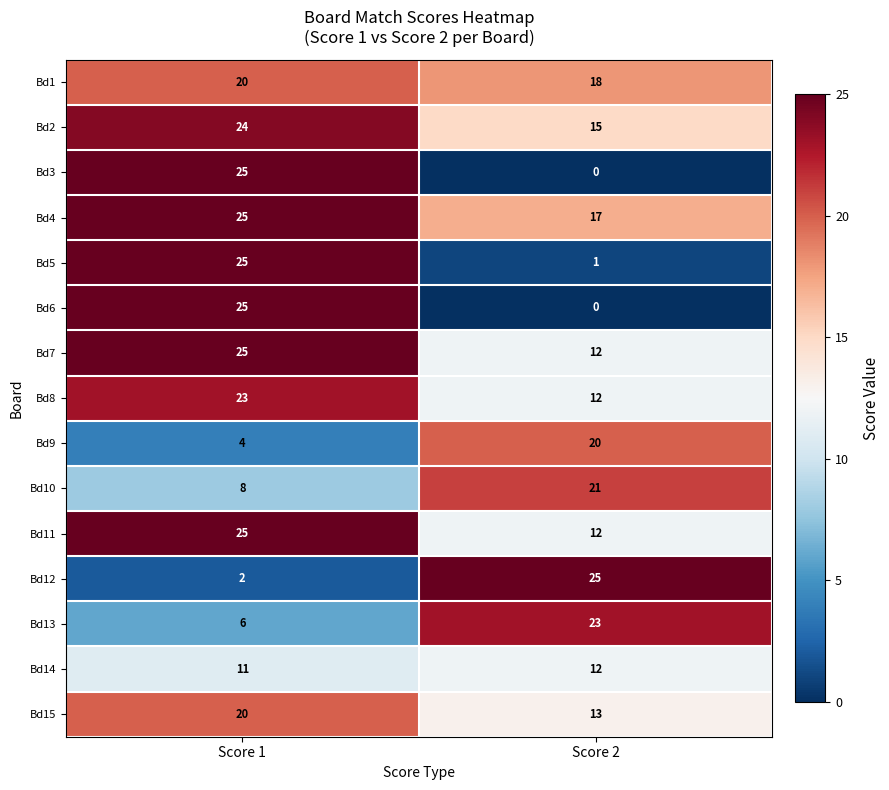

What is the maximum value shown in the chart?

25